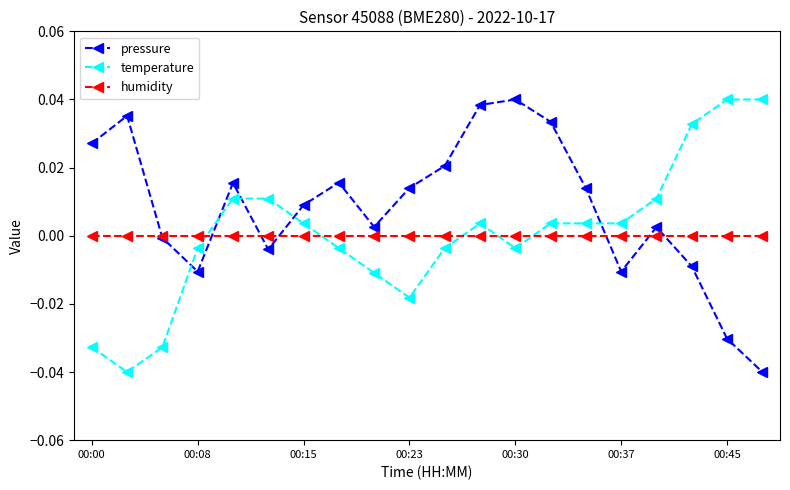

Which series has the largest total across all categories?

pressure